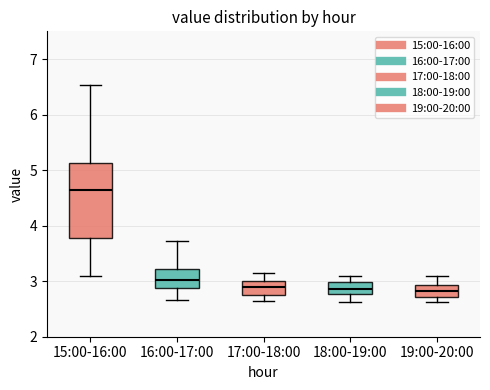

Reading left to right, transcribe this box plot: for each box, give where its median line is, the range the box spans, and where its two whiskers end, as read against the y-axis. The values are not printed on the chart, so give them approximately, as read against the axis.

15:00-16:00: median 4.6, box 3.8 to 5.1, whiskers 3.1 to 6.5
16:00-17:00: median 3.0, box 2.9 to 3.2, whiskers 2.7 to 3.7
17:00-18:00: median 2.9, box 2.8 to 3.0, whiskers 2.7 to 3.2
18:00-19:00: median 2.9, box 2.8 to 3.0, whiskers 2.6 to 3.1
19:00-20:00: median 2.8, box 2.7 to 2.9, whiskers 2.6 to 3.1